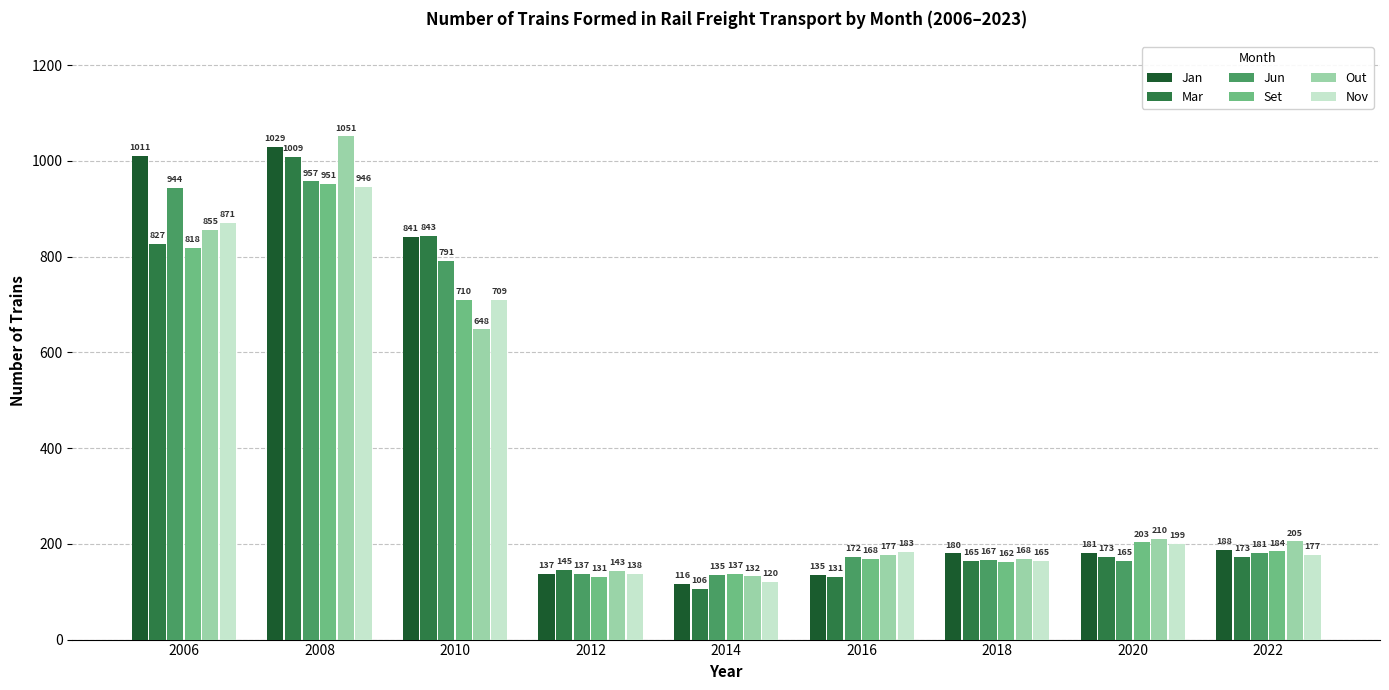

What is the total value across all series at 2020?

1131